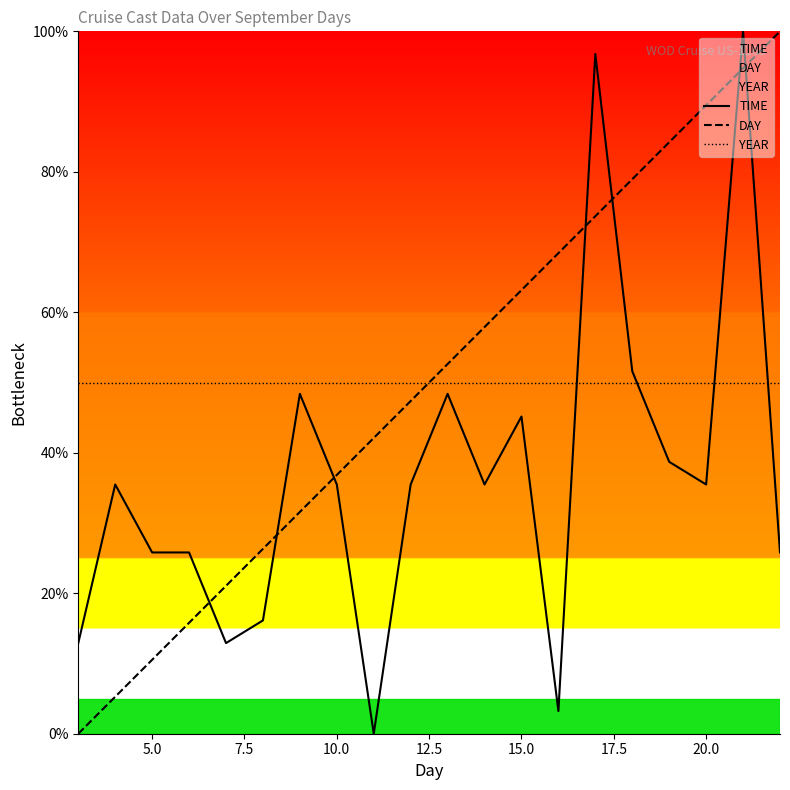

After their last crossing, which series has the higher values: TIME or YEAR?

YEAR